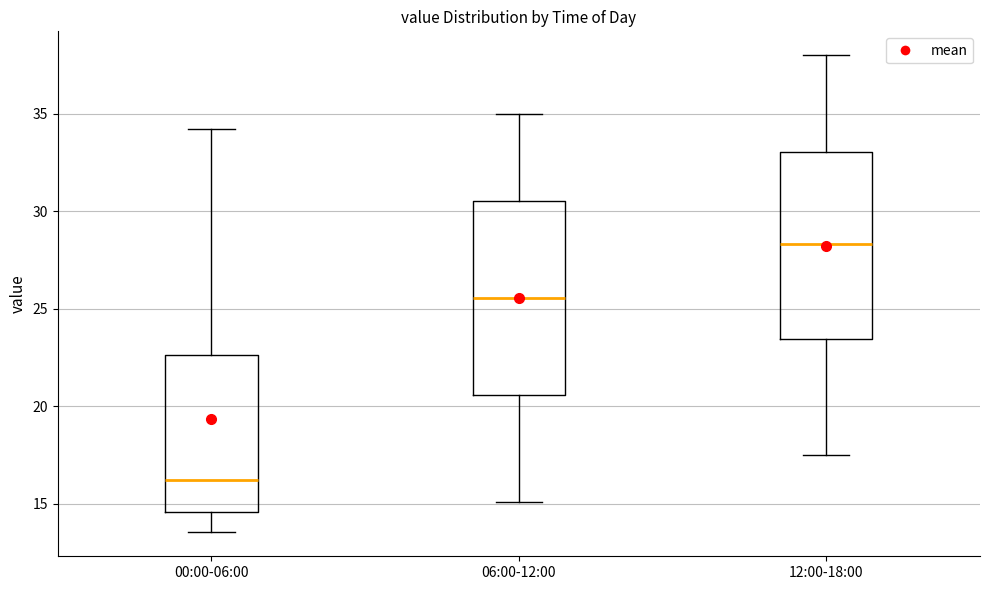

Where is the upper edge of the box for 12:00-18:00 on the y-axis? The values are not printed on the chart, so give them approximately, as read against the axis.

33.0